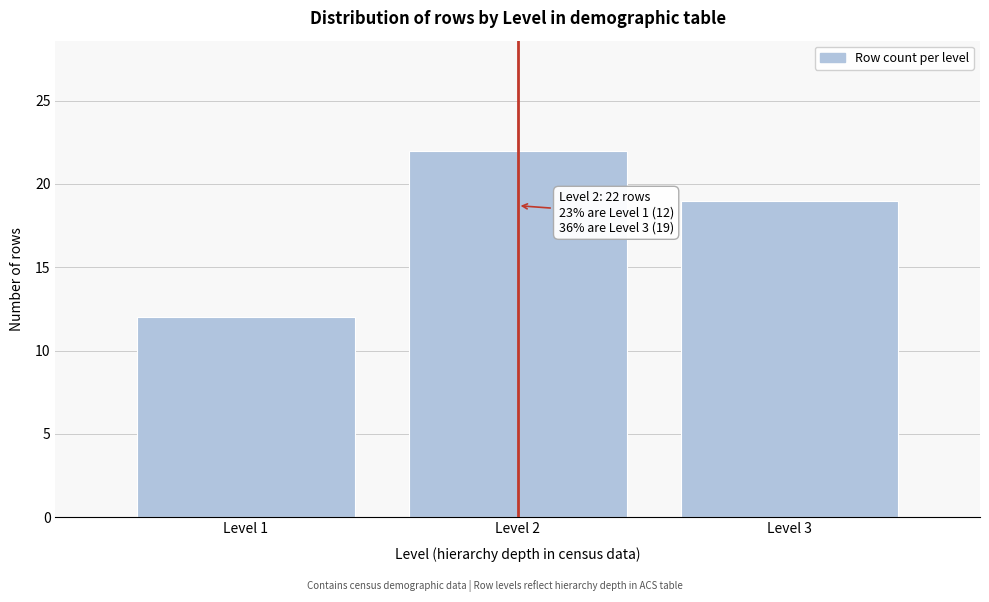

Reading left to right, what are all the values shown in this chart?

12	22	19